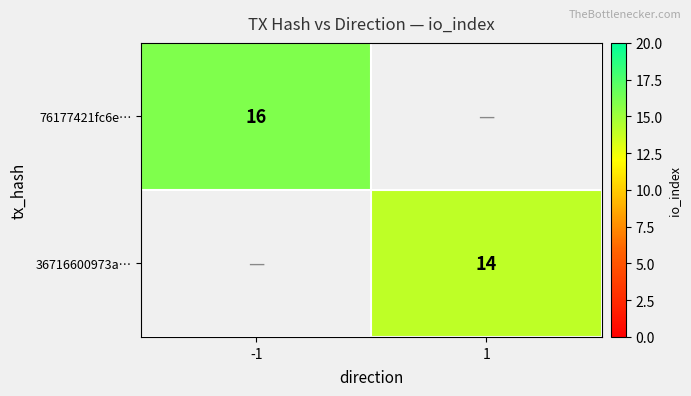

The value of 76177421fc6e… at -1 is 16. True or false?

True